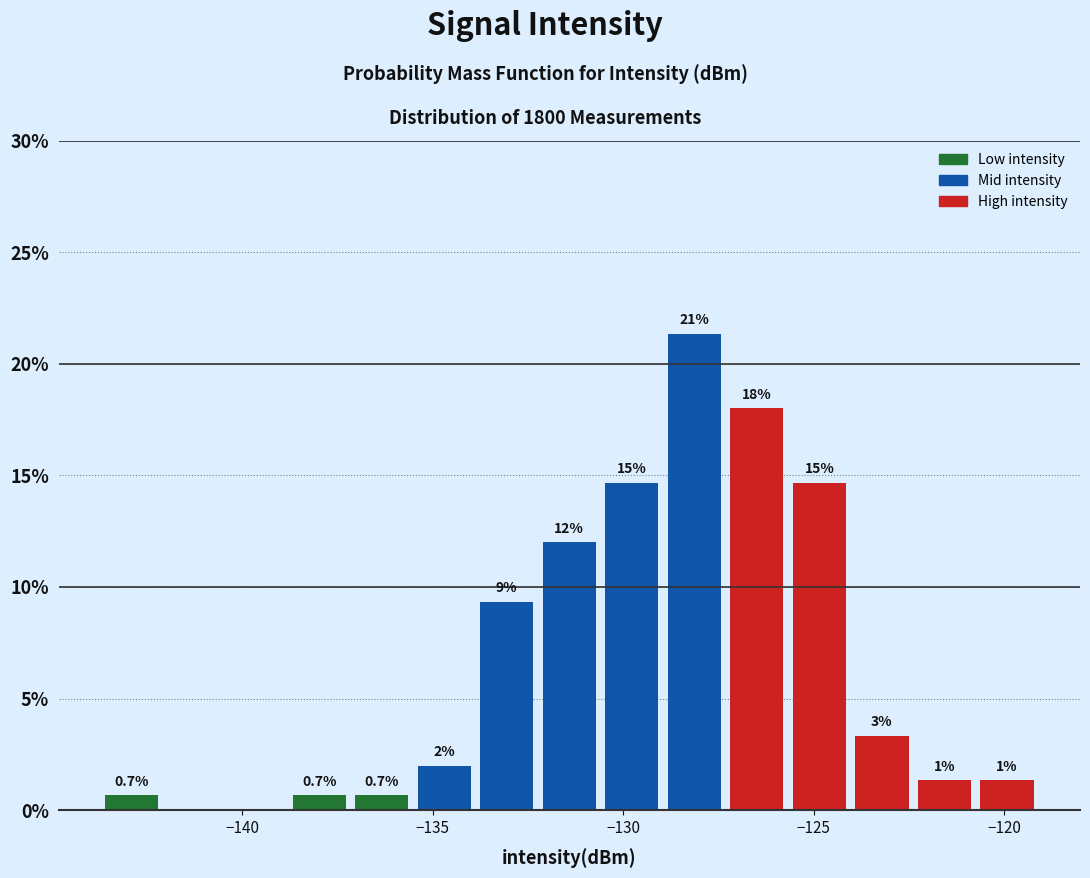

Around what value on the x-axis is the tallest bar? Give the approximate position of its centre, as read against the axis.

-128.0